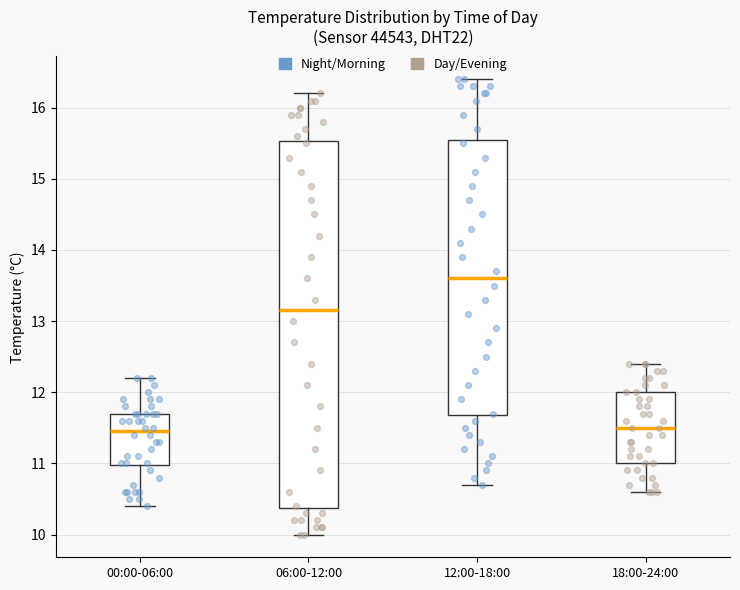

Which box is the tallest, from its lower edge to its upper edge?

06:00-12:00